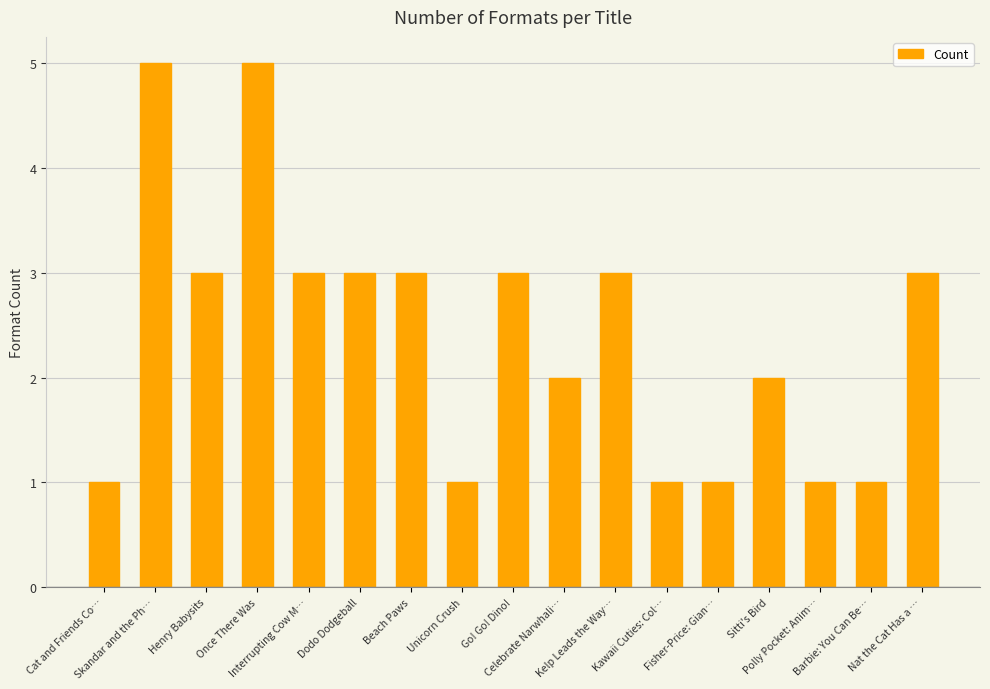

Where does the data first go above 3?

Skandar and the Ph…